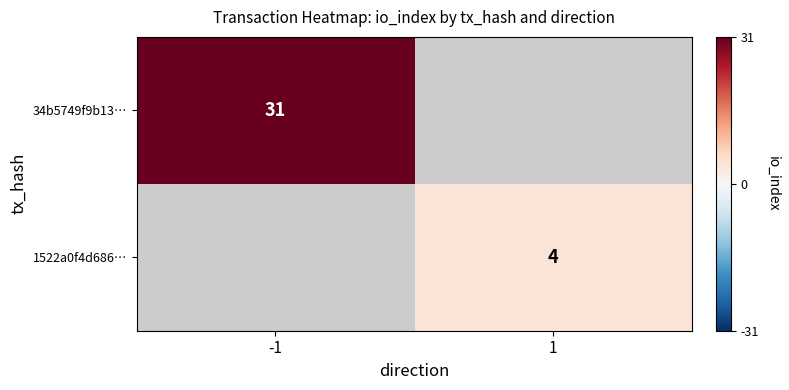

At how many categories does at least one series exceed 27?

1